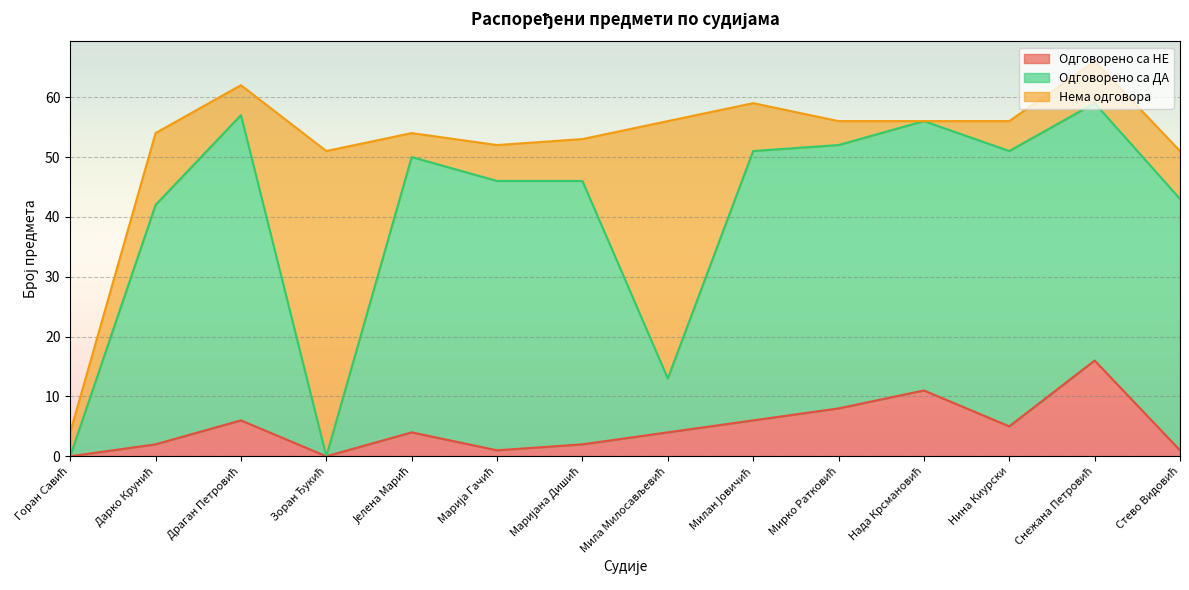

Does the chart display data point markers on the line(s)?

No